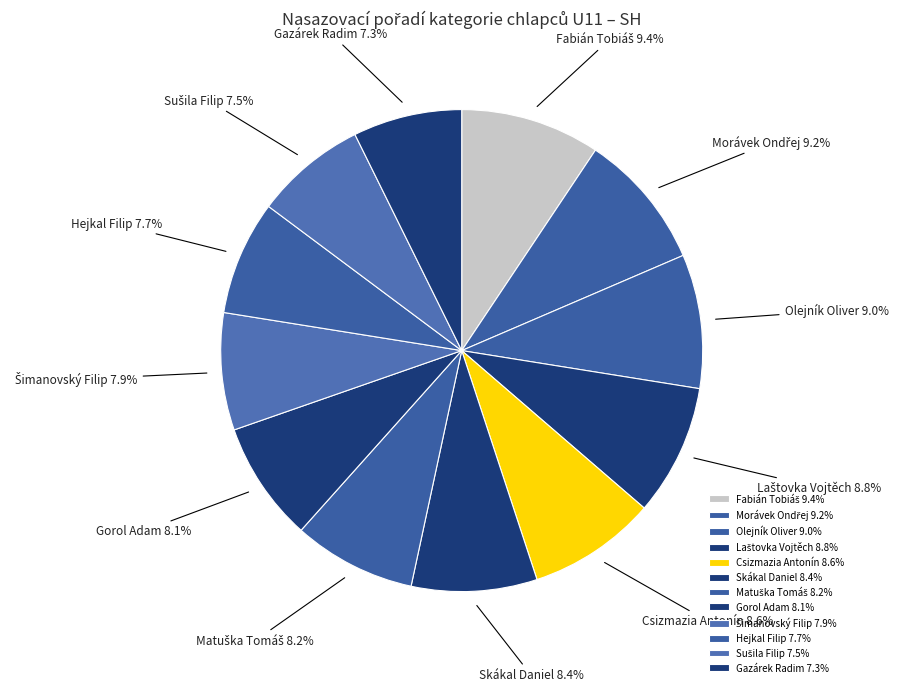

Count the number of slices in the pie.

12